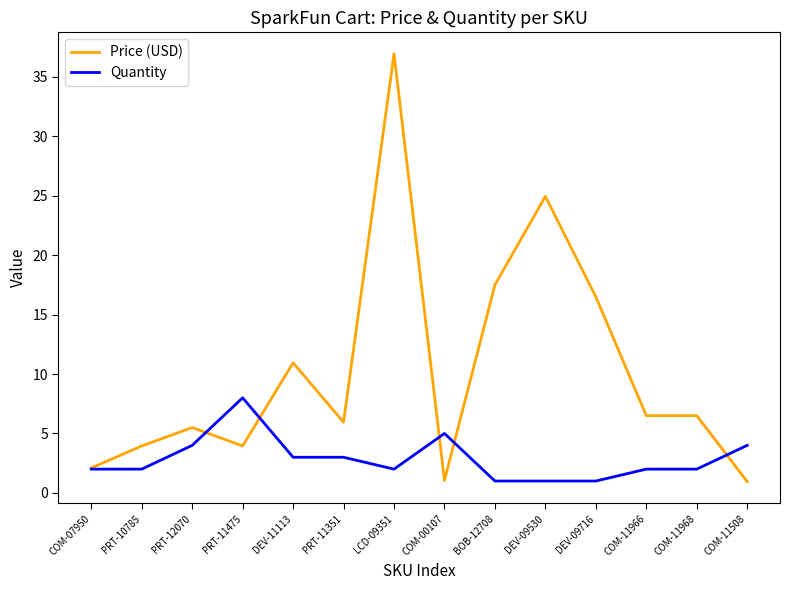

True or false: Quantity has a value of 5.0 at COM-00107.

True